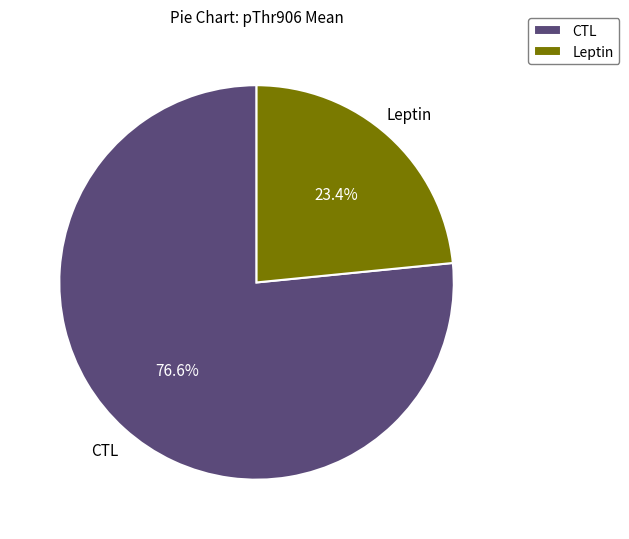

Which has a higher value, CTL or Leptin?

CTL